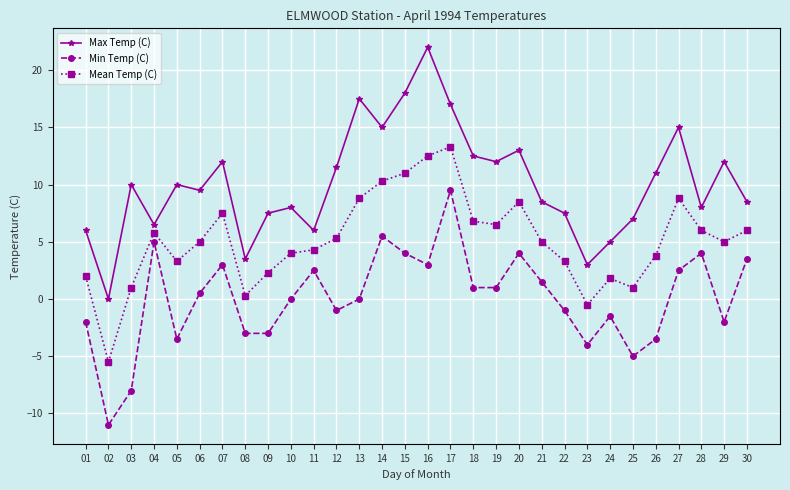

Count the number of categories in the chart.

30